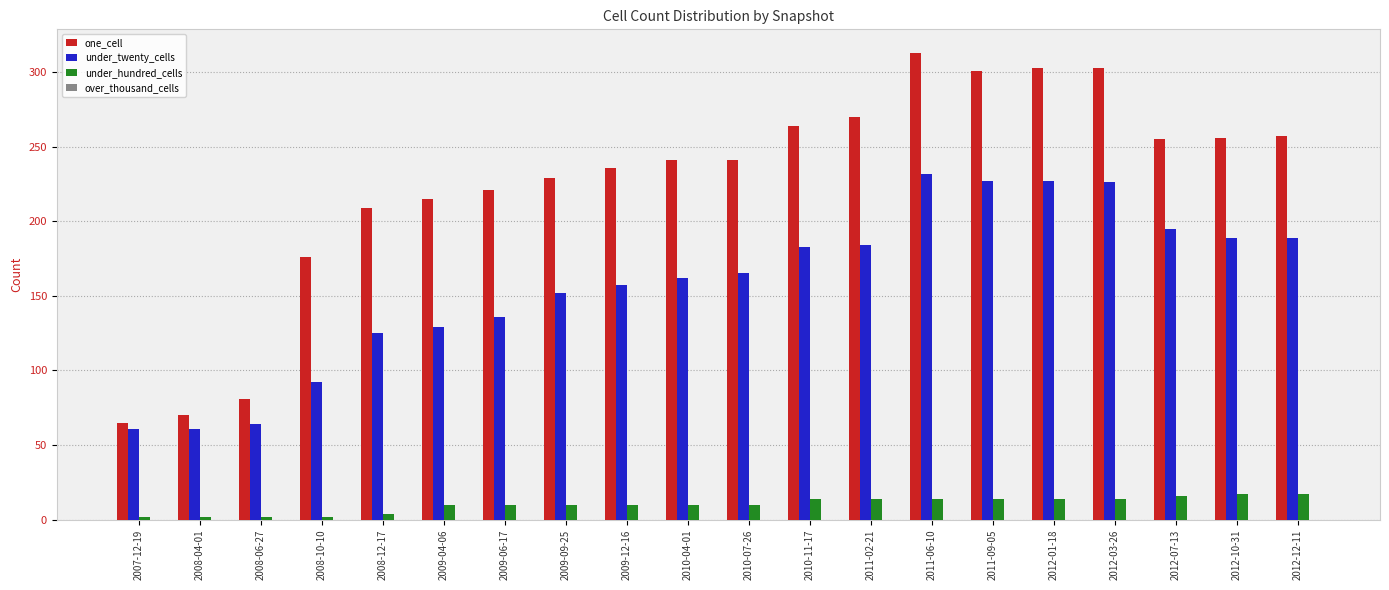

What is the sum of the under_twenty_cells values at 2010-11-17 and 2011-06-10?

415